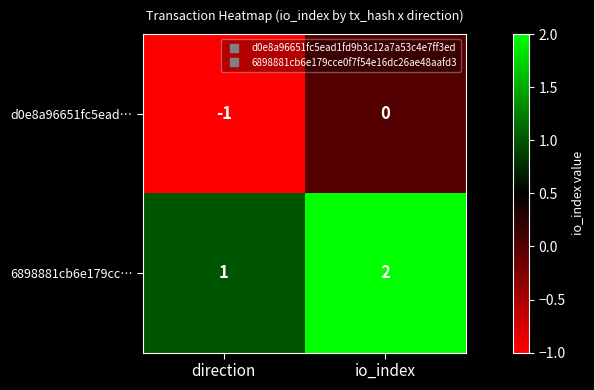

List the series in order of their peak value, lowest first.

d0e8a96651fc5ead…, 6898881cb6e179cc…